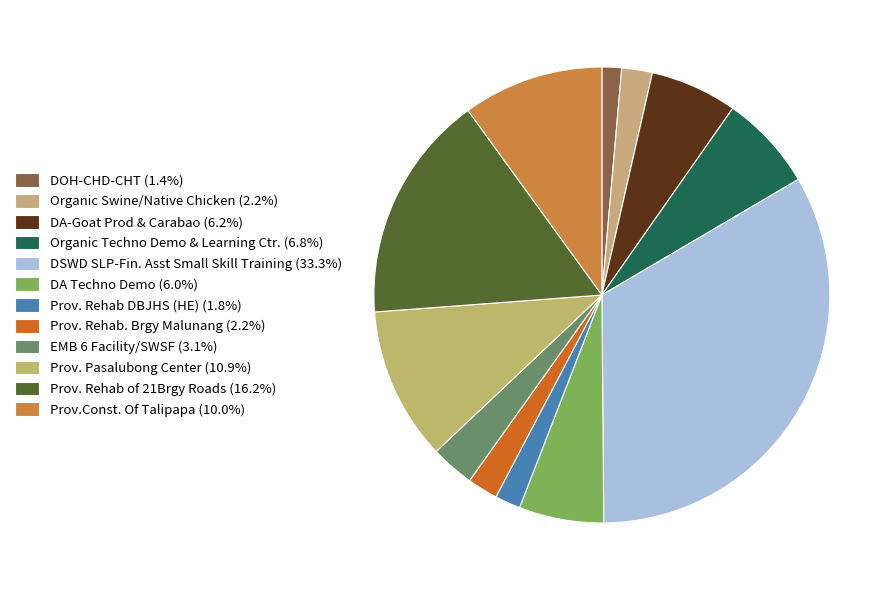

Rank the categories by value from lowest to highest.

DOH-CHD-CHT, Prov. Rehab DBJHS (HE), Organic Swine/Native Chicken, Prov. Rehab. Brgy Malunang, EMB 6 Facility/SWSF, DA Techno Demo, DA-Goat Prod & Carabao, Organic Techno Demo & Learning Ctr., Prov.Const. Of Talipapa, Prov. Pasalubong Center, Prov. Rehab of 21Brgy Roads, DSWD SLP-Fin. Asst Small Skill Training